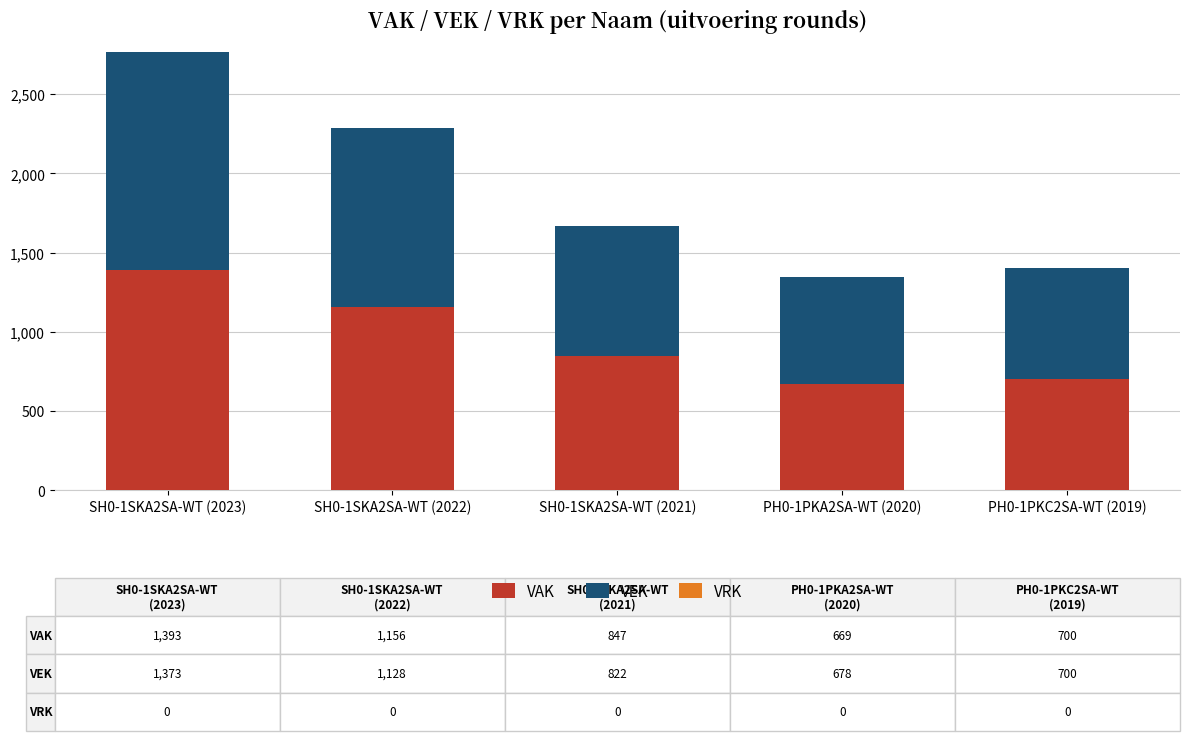

True or false: VAK has a value of 700 at PH0-1PKC2SA-WT (2019).

True